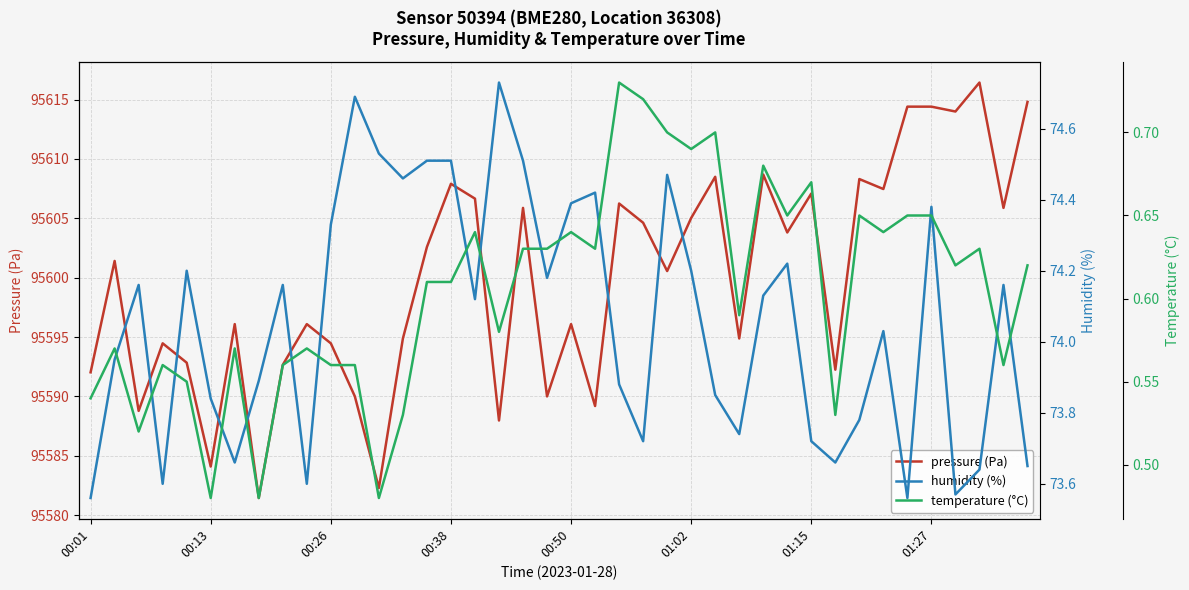

True or false: pressure (Pa) has a value of 95592.0 at 00:01.

True